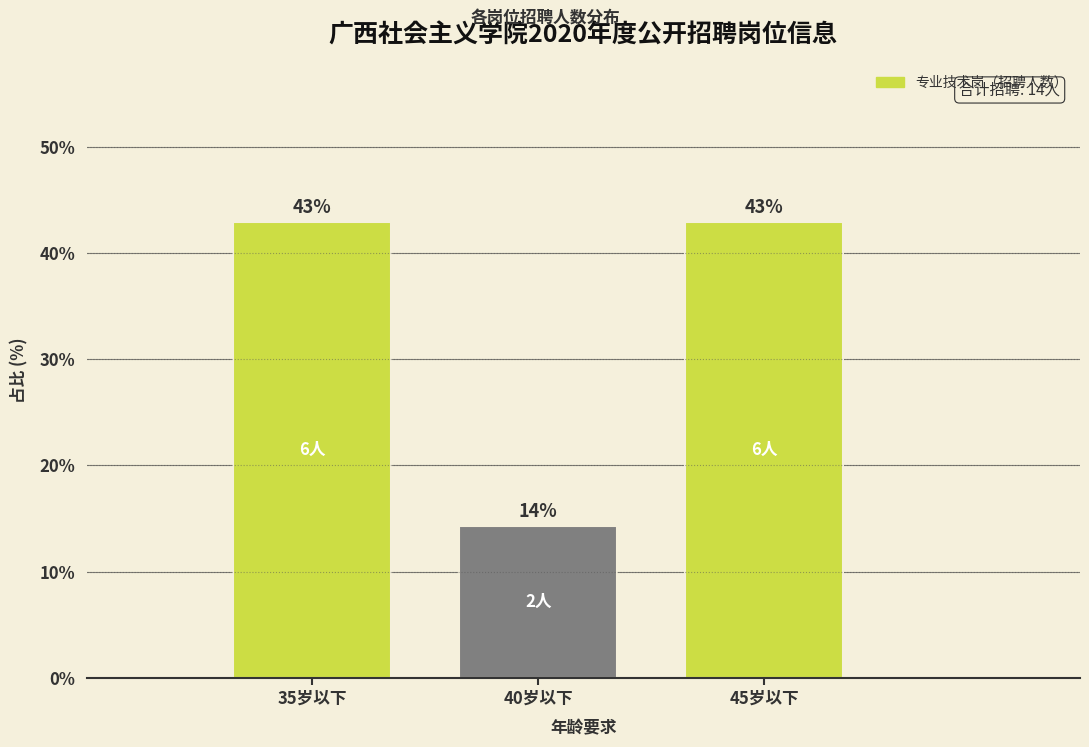

At which label is the value closest to 28?

40岁以下